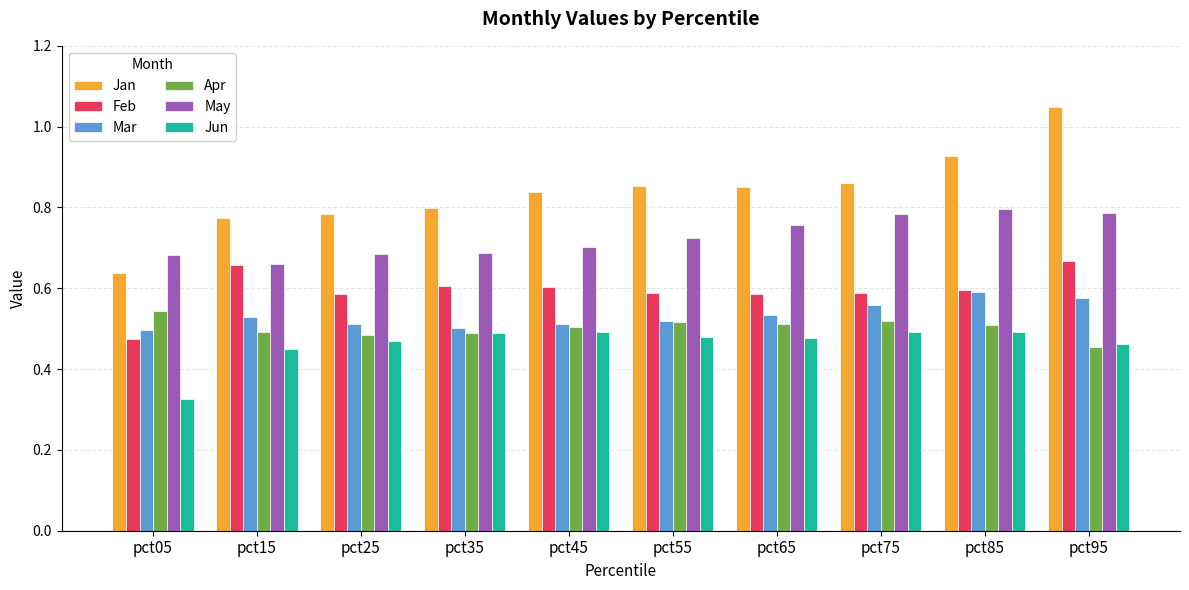

Which category has the highest value in the Mar series?

pct85